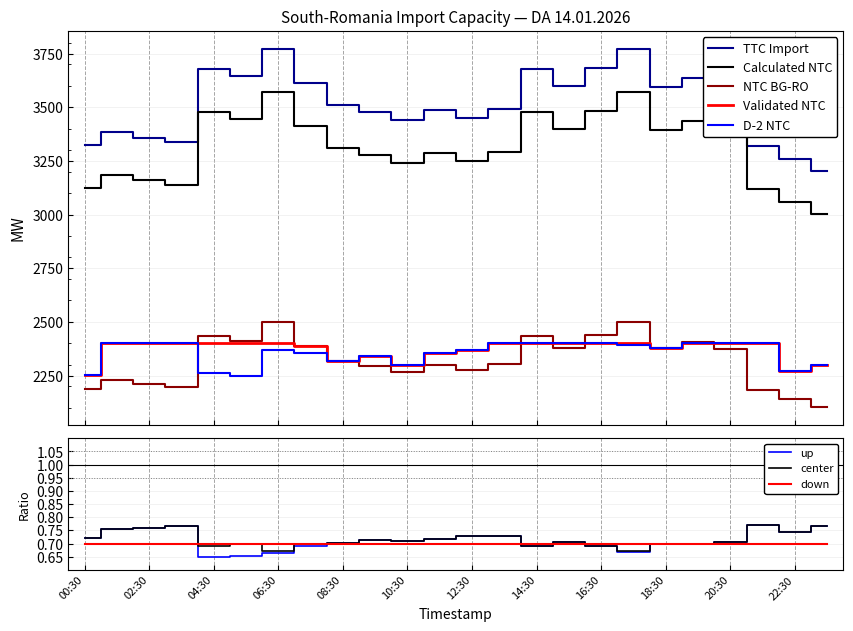

Is the value of TTC South-Romania Import [MW] at 07:30 greater than the value of NTC BG-RO [MW] at 09:30?

Yes